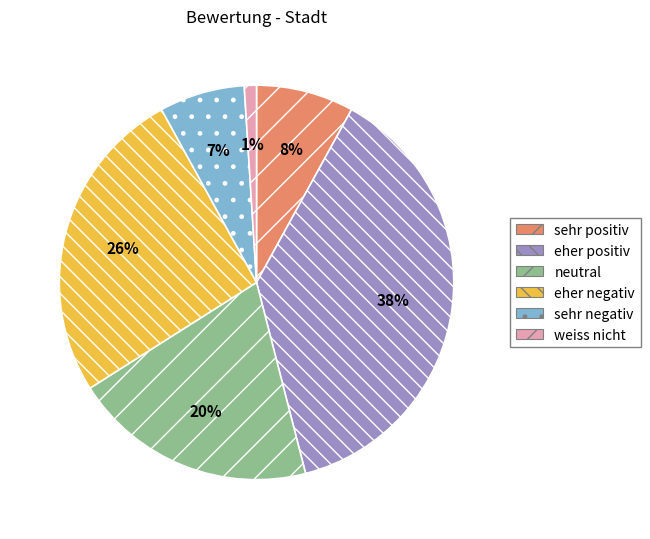

Do weiss nicht and eher positiv together represent more than half of the pie?

No